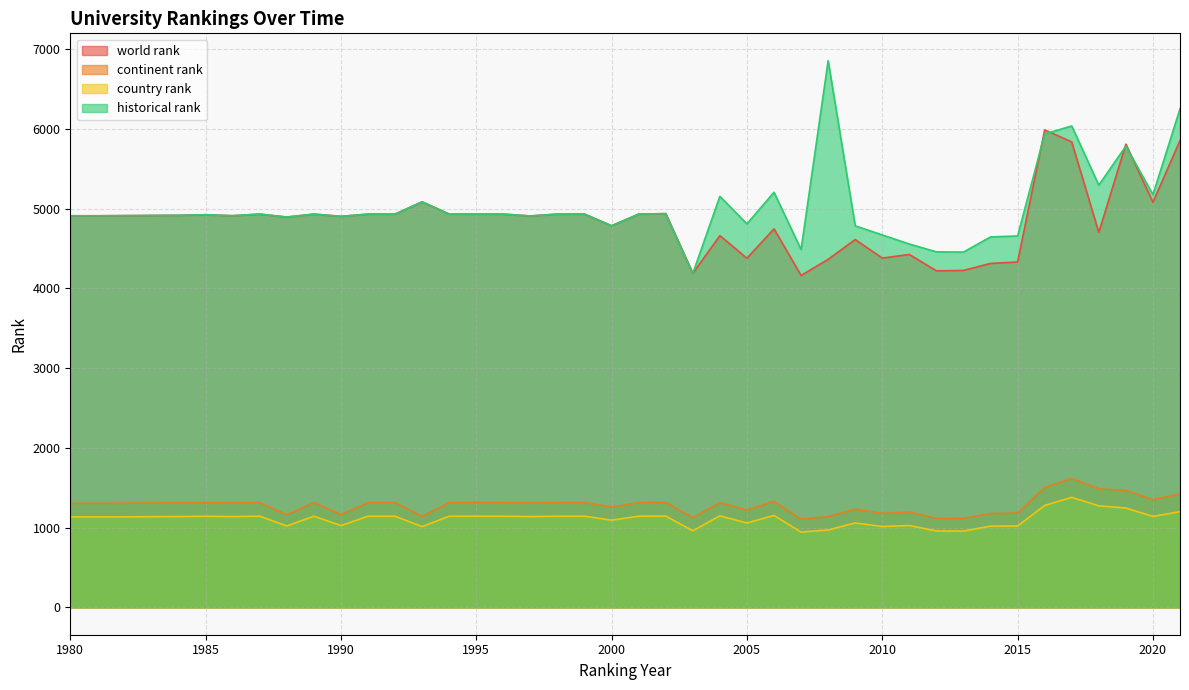

Reading right to left, list all the values displayed in this chart.

world rank: 2021=5853	2020=5080	2019=5808	2018=4702	2017=5836	2016=5987	2015=4331	2014=4313	2013=4225	2012=4220	2011=4425	2010=4380	2009=4612	2008=4364	2007=4162	2006=4746	2005=4378	2004=4661	2003=4188	2002=4937	2001=4931	2000=4785	1999=4931	1998=4931	1997=4908	1996=4931	1995=4931	1994=4931	1993=5085	1992=4931	1991=4931	1990=4903	1989=4931	1988=4894	1987=4931	1986=4911	1985=4923	1984=4916	1981=4910	1980=4910
continent rank: 2021=1423	2020=1350	2019=1468	2018=1486	2017=1616	2016=1503	2015=1183	2014=1177	2013=1116	2012=1115	2011=1196	2010=1179	2009=1232	2008=1138	2007=1105	2006=1330	2005=1220	2004=1313	2003=1124	2002=1316	2001=1314	2000=1258	1999=1314	1998=1314	1997=1310	1996=1314	1995=1314	1994=1314	1993=1141	1992=1314	1991=1314	1990=1163	1989=1314	1988=1161	1987=1314	1986=1310	1985=1313	1984=1310	1981=1305	1980=1306
country rank: 2021=1200	2020=1141	2019=1246	2018=1273	2017=1380	2016=1278	2015=1021	2014=1019	2013=957	2012=959	2011=1027	2010=1014	2009=1059	2008=971	2007=944	2006=1153	2005=1058	2004=1148	2003=960	2002=1145	2001=1143	2000=1094	1999=1143	1998=1143	1997=1139	1996=1143	1995=1143	1994=1143	1993=1013	1992=1143	1991=1143	1990=1026	1989=1143	1988=1021	1987=1143	1986=1139	1985=1142	1984=1139	1981=1134	1980=1135
historical rank: 2021=6251	2020=5175	2019=5784	2018=5294	2017=6036	2016=5936	2015=4657	2014=4645	2013=4455	2012=4458	2011=4556	2010=4670	2009=4784	2008=6855	2007=4487	2006=5205	2005=4809	2004=5154	2003=4188	2002=4937	2001=4931	2000=4785	1999=4931	1998=4931	1997=4908	1996=4931	1995=4931	1994=4931	1993=5085	1992=4931	1991=4931	1990=4903	1989=4931	1988=4894	1987=4931	1986=4911	1985=4923	1984=4916	1981=4910	1980=4910